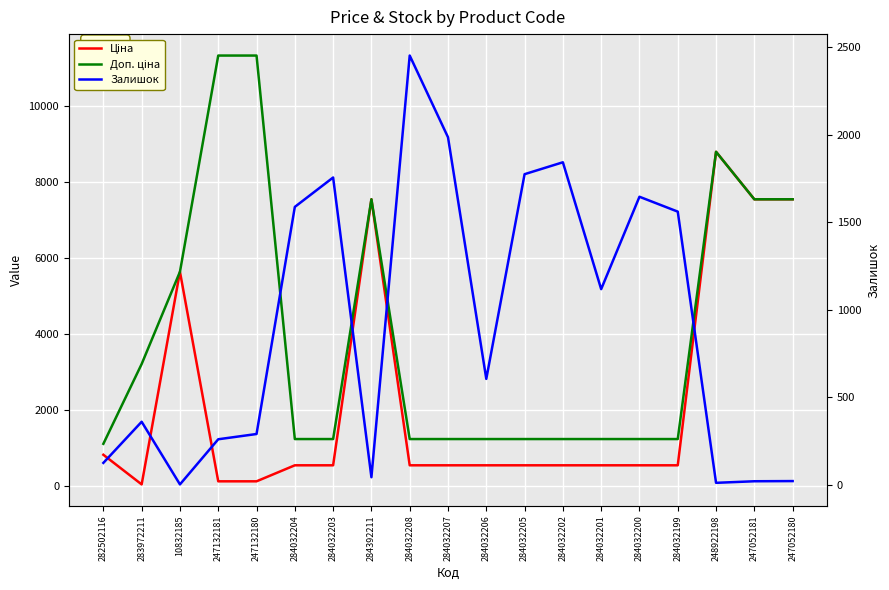

What is the smallest value displayed?

2.0